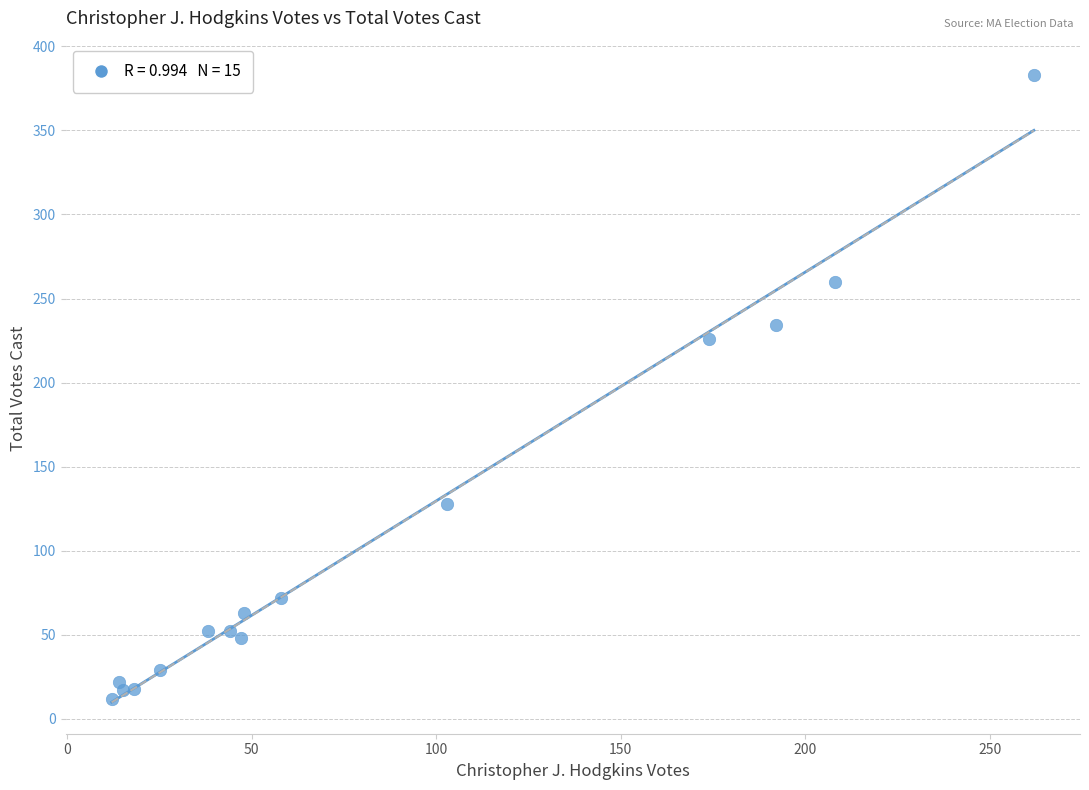

What is the range of Y values (max minus min)?

371